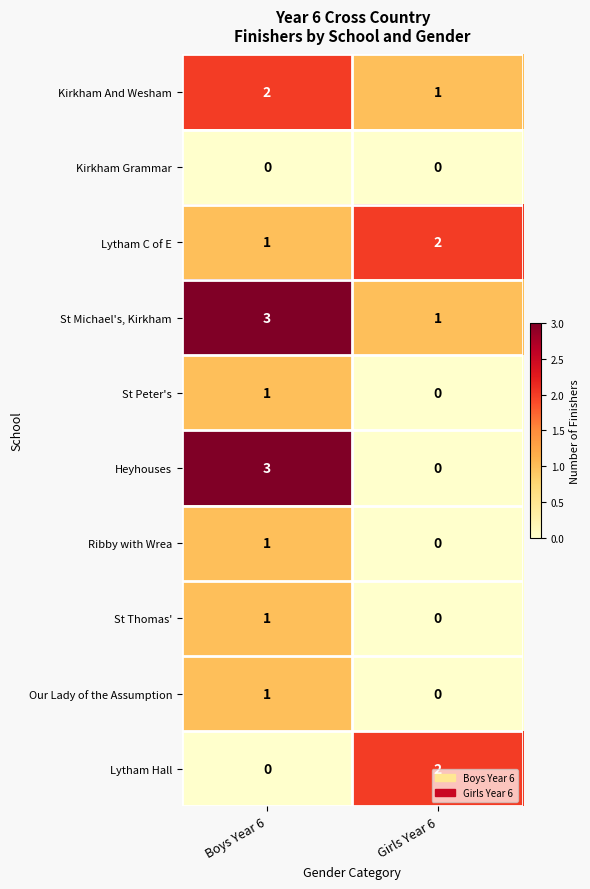

Rank the categories by St Peter's value from highest to lowest.

Boys Year 6, Girls Year 6